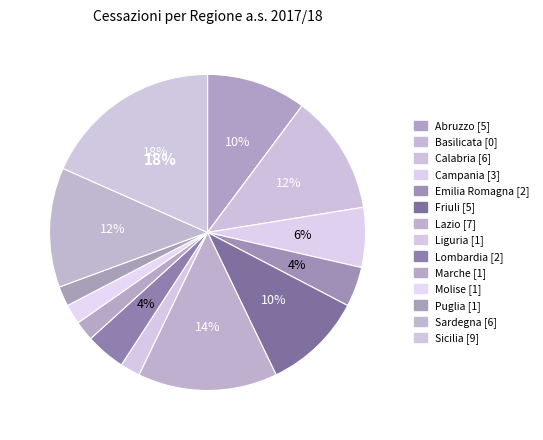

What is the smallest slice in the pie chart?

Basilicata